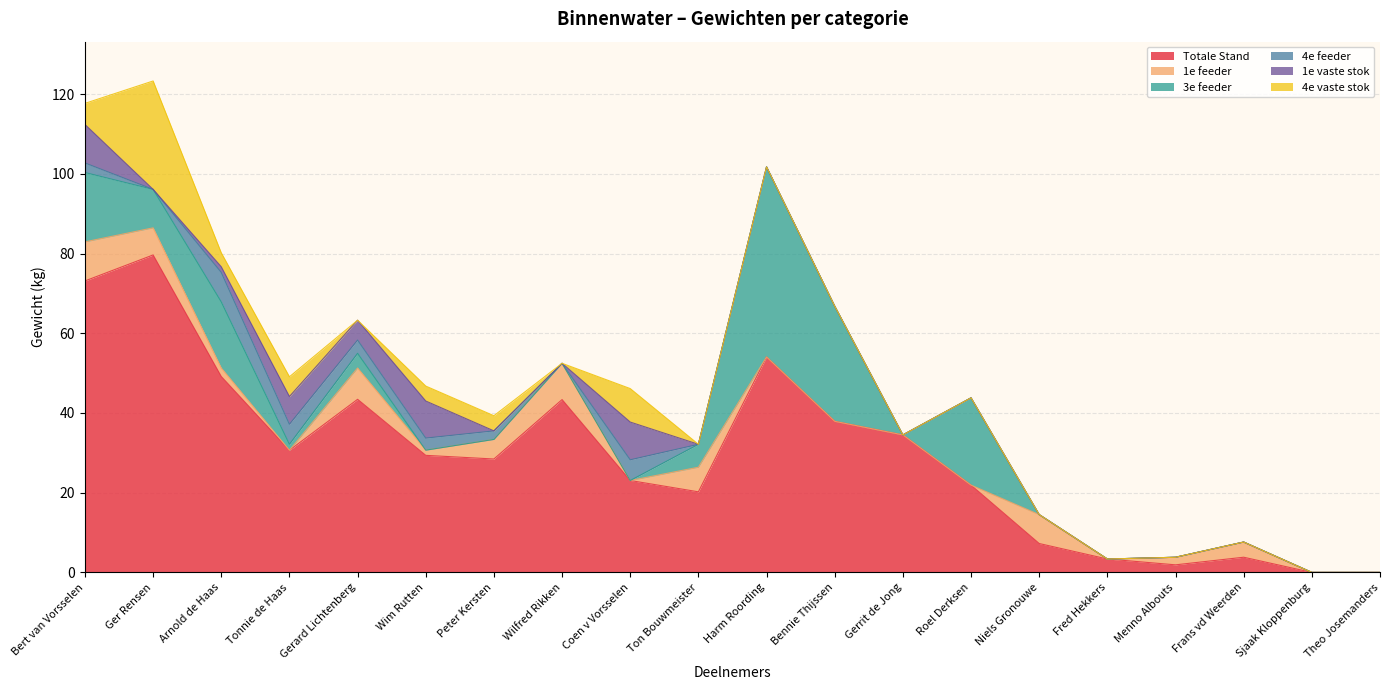

The 4e feeder series shows 0.0 at Ger Rensen. True or false?

True